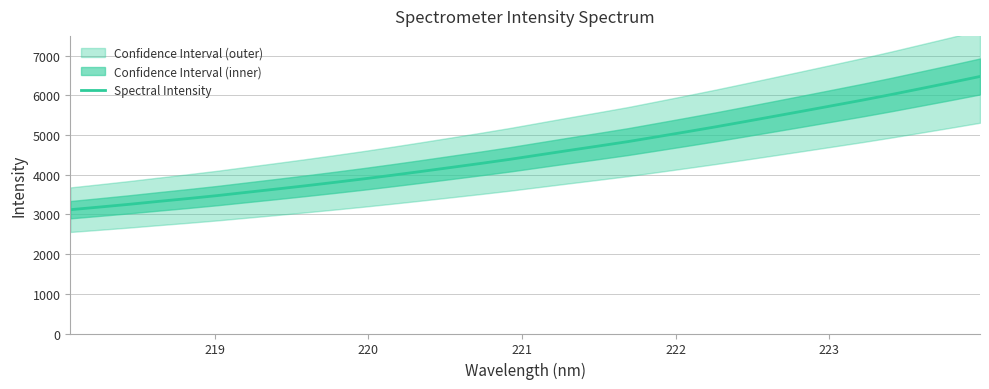

What is the lowest value of the Spectral Intensity series?

3119.9